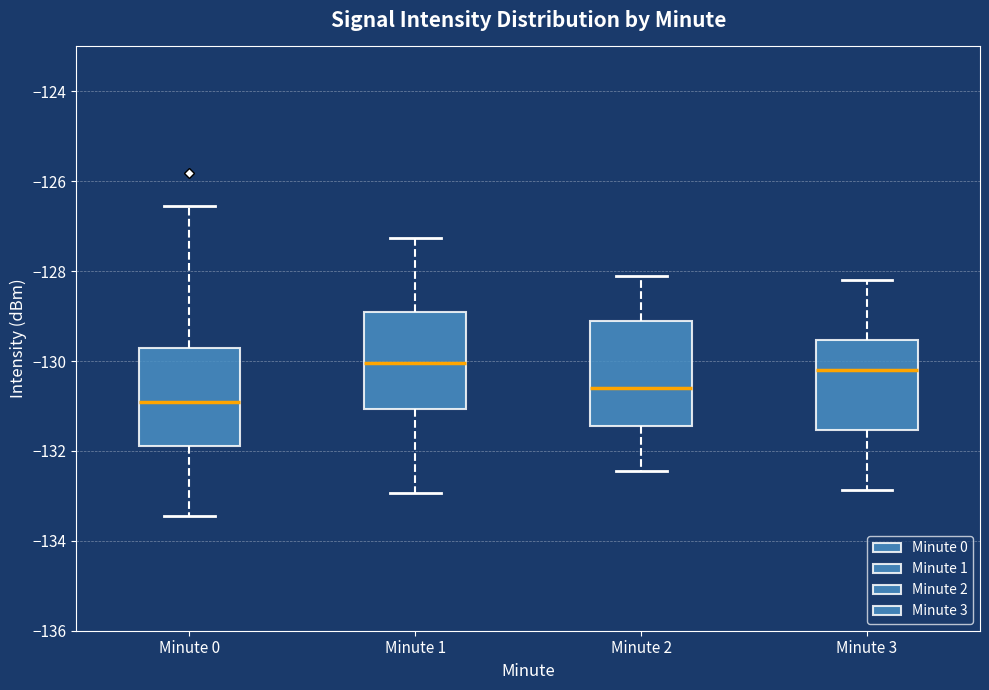

Reading left to right, read every box against the y-axis: the position of its median line, the range the box covers, and the ends of its whiskers. The values are not printed on the chart, so give them approximately, as read against the axis.

Minute 0: median -131.0, box -131.8 to -129.8, whiskers -133.4 to -126.6
Minute 1: median -130.0, box -131.0 to -129.0, whiskers -133.0 to -127.2
Minute 2: median -130.6, box -131.4 to -129.2, whiskers -132.4 to -128.0
Minute 3: median -130.2, box -131.6 to -129.6, whiskers -132.8 to -128.2